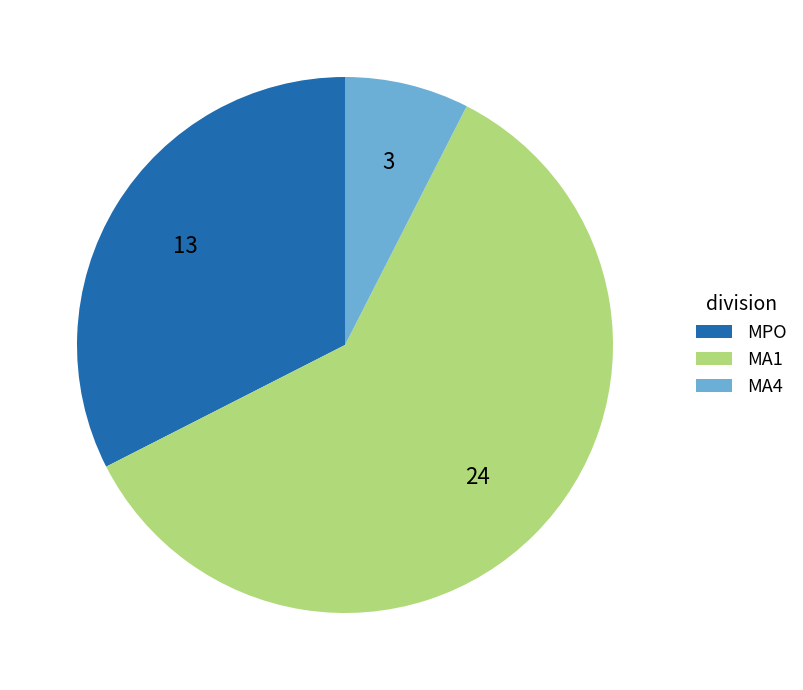

Which slice is the largest?

MA1